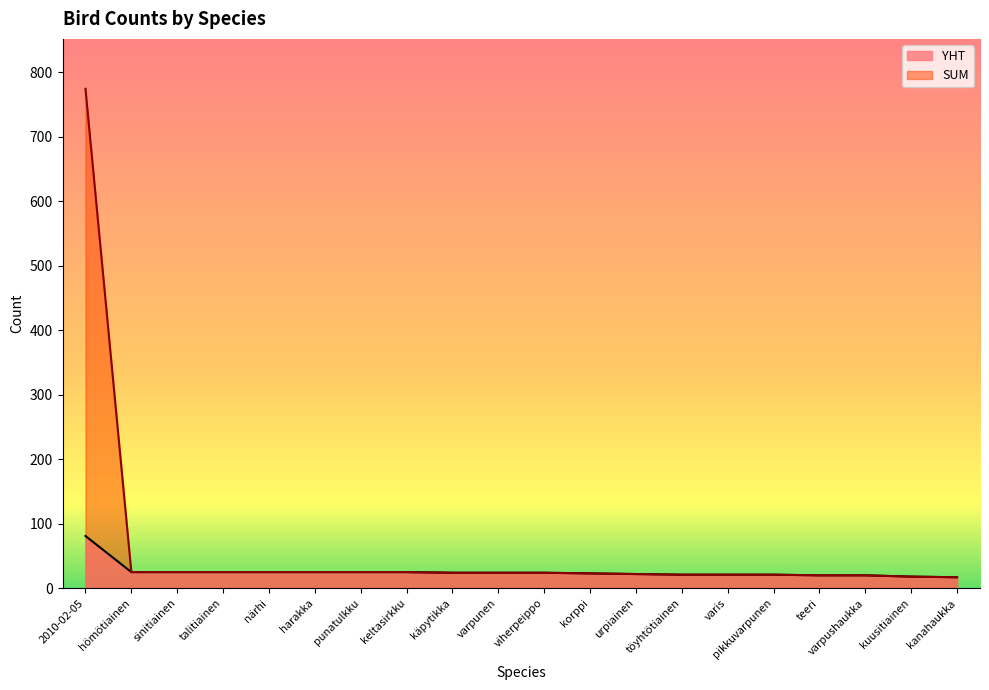

What is the highest value of the YHT series?

81